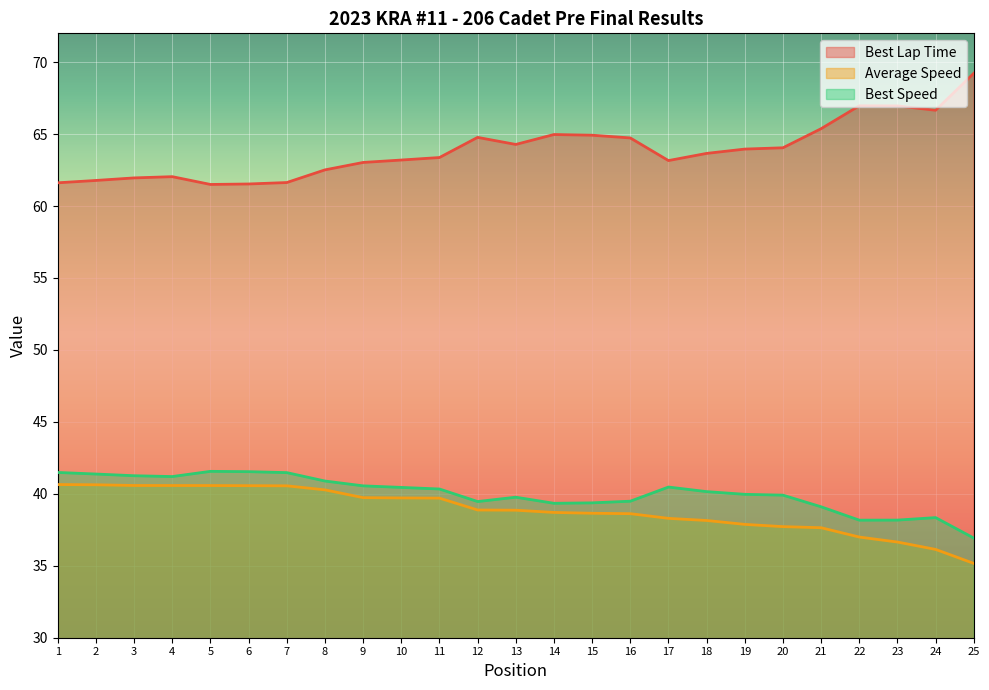

Reading left to right, transcribe all the data shown in this chart.

Best Lap Time: 61.6	61.8	62.0	62.0	61.5	61.5	61.6	62.5	63.0	63.2	63.4	64.8	64.3	65.0	64.9	64.7	63.2	63.7	64.0	64.0	65.4	67.0	67.0	66.7	69.2
Average Speed: 40.6	40.6	40.6	40.6	40.6	40.6	40.6	40.3	39.7	39.7	39.7	38.9	38.9	38.7	38.6	38.6	38.3	38.1	37.9	37.7	37.6	37.0	36.6	36.1	35.2
Best Speed: 41.5	41.4	41.3	41.2	41.6	41.5	41.5	40.9	40.6	40.4	40.3	39.5	39.8	39.3	39.4	39.5	40.5	40.2	40.0	39.9	39.1	38.2	38.2	38.3	36.9